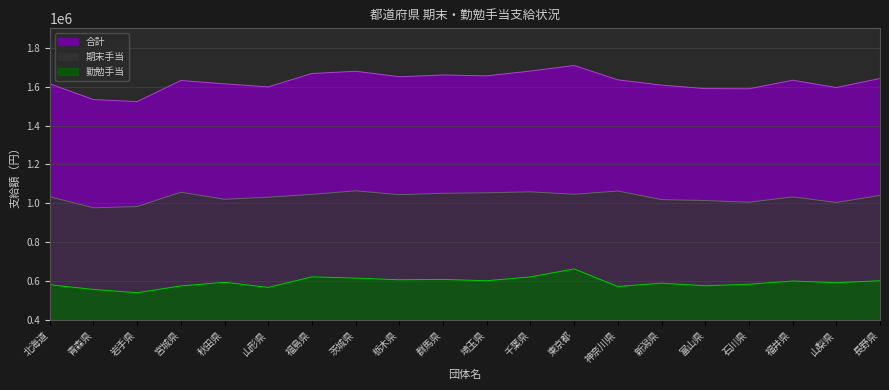

At which label is 合計 closest to 1616050?

北海道